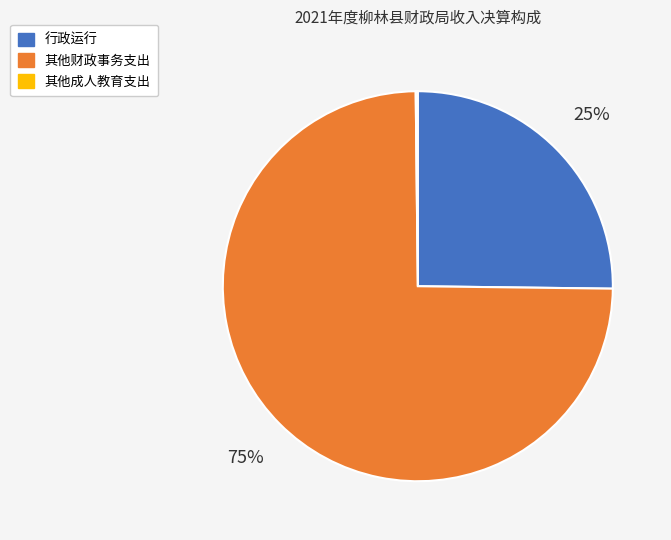

To the nearest percent, what is the combined percentage of 其他财政事务支出 and 行政运行?

100%